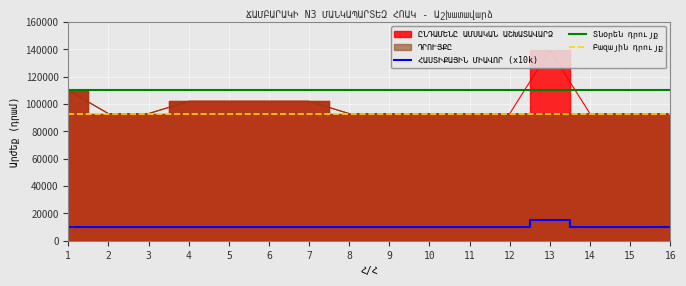

What is the total value across all series at 8?

196000